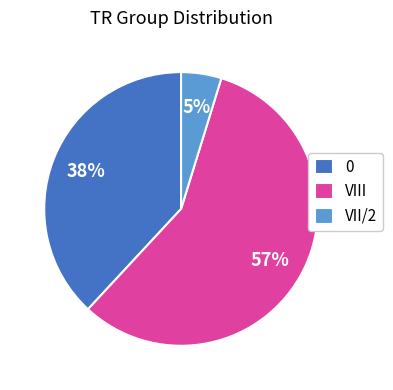

Count the number of slices in the pie.

3